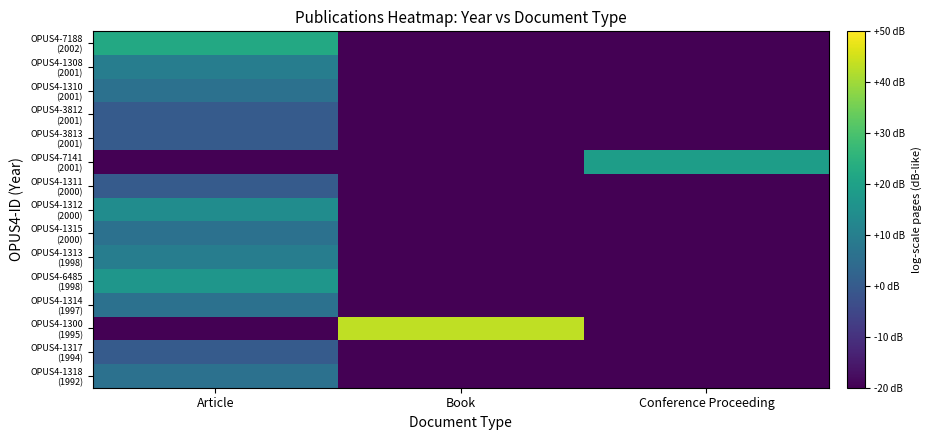

Rank the series by their maximum value, from highest to lowest.

OPUS4-1300 (1995), OPUS4-7188 (2002), OPUS4-7141 (2001), OPUS4-6485 (1998), OPUS4-1312 (2000), OPUS4-1308 (2001), OPUS4-1313 (1998), OPUS4-1310 (2001), OPUS4-1315 (2000), OPUS4-1314 (1997), OPUS4-1318 (1992), OPUS4-3812 (2001), OPUS4-3813 (2001), OPUS4-1311 (2000), OPUS4-1317 (1994)